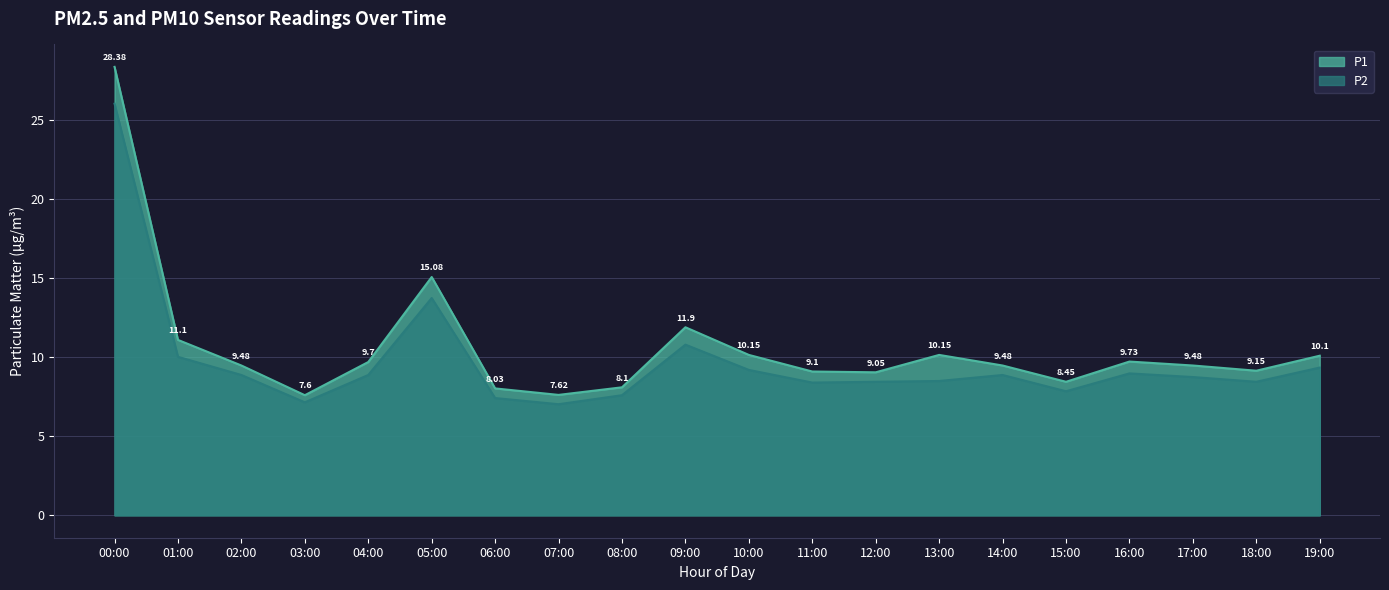

Reading right to left, transcribe all the data shown in this chart.

P1: 10.1	9.2	9.5	9.7	8.4	9.5	10.2	9.1	9.1	10.2	11.9	8.1	7.6	8.0	15.1	9.7	7.6	9.5	11.1	28.4
P2: 9.3	8.4	8.8	9.0	7.8	8.9	8.5	8.4	8.4	9.2	10.8	7.6	7.0	7.4	13.8	8.9	7.2	8.9	10.0	26.1